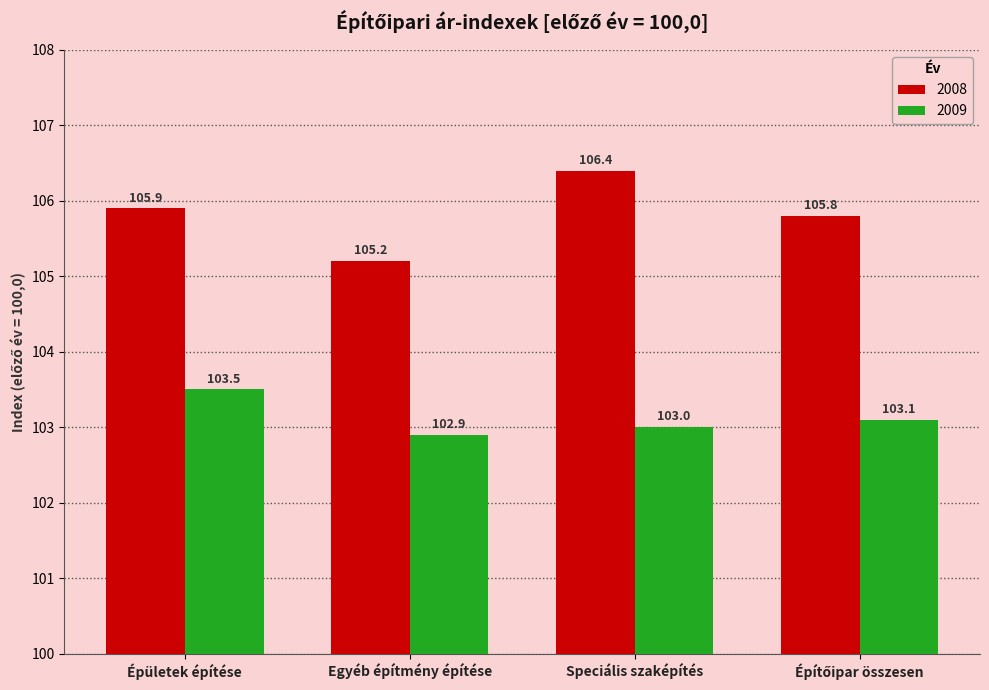

What is the difference between the maximum and minimum values in the 2009 series?

0.6